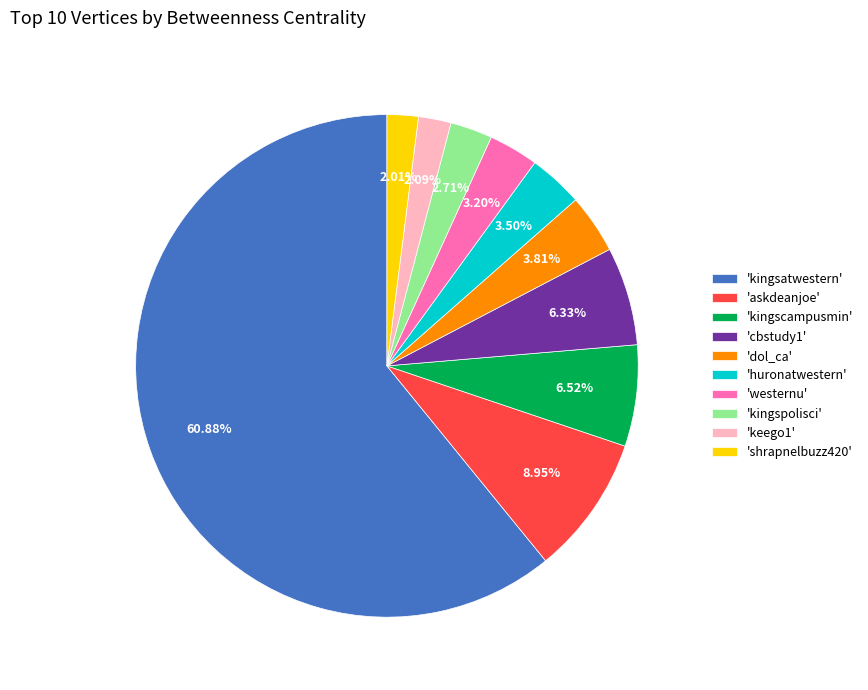

Do 'shrapnelbuzz420' and 'keego1' together represent more than half of the pie?

No